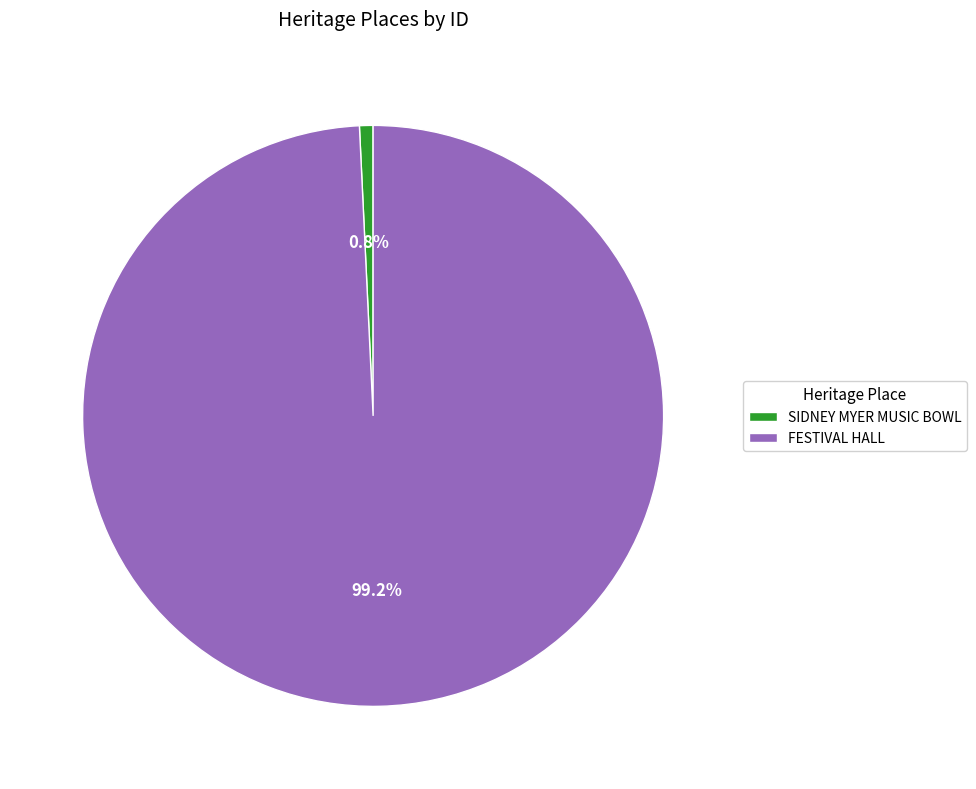

What percentage is the FESTIVAL HALL slice, to the nearest percent?

99%